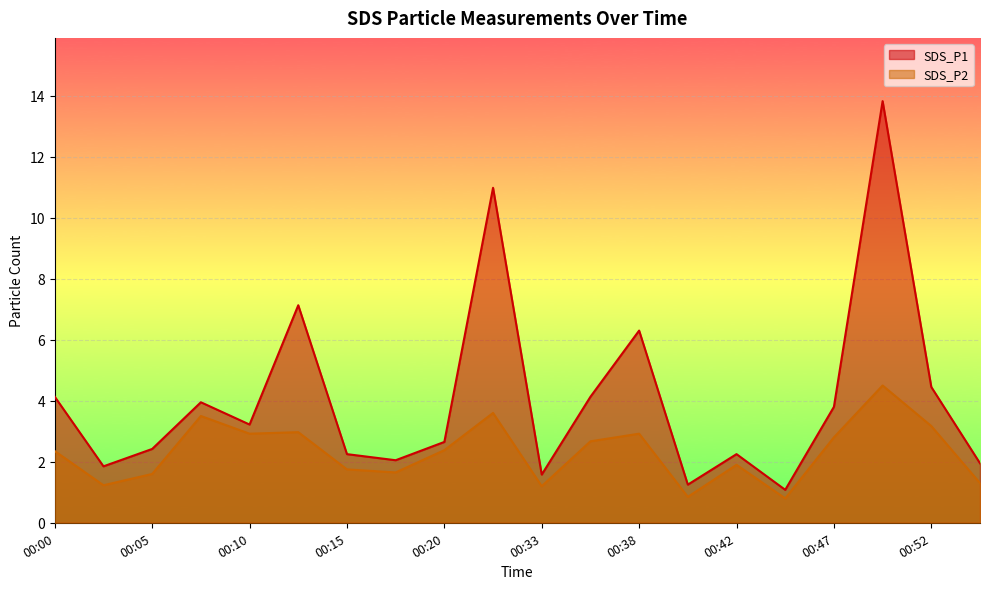

At which label does SDS_P2 first exceed 2?

00:00